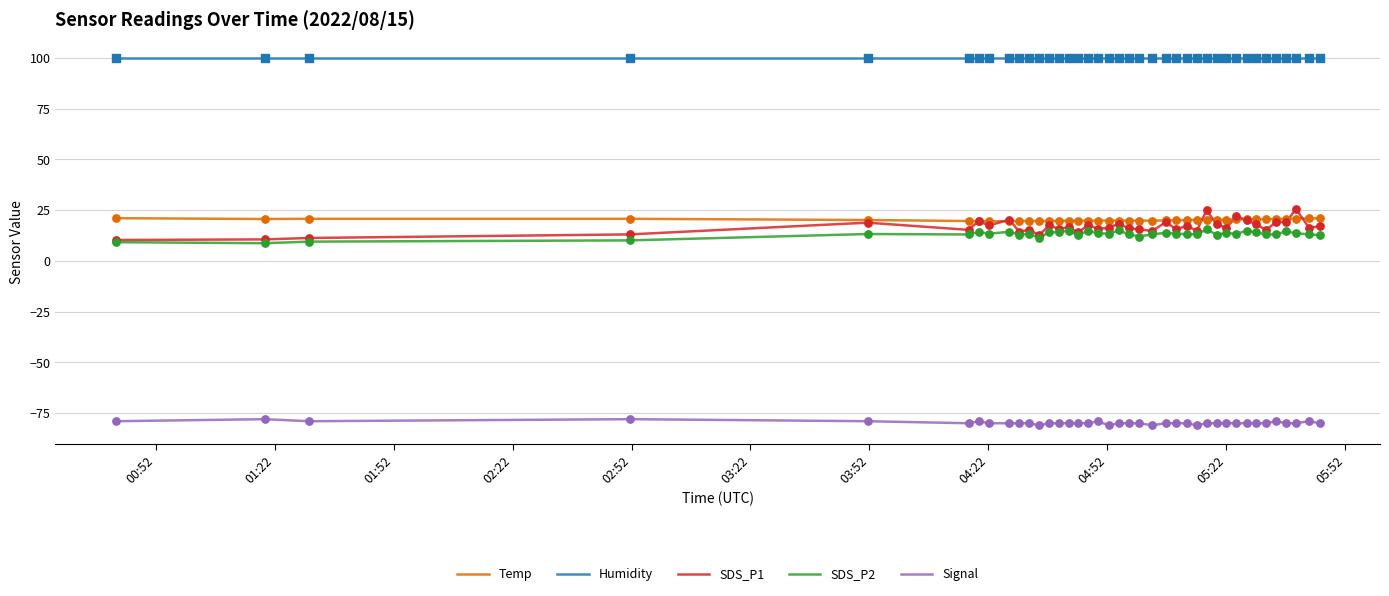

Which series has the largest range (max minus min)?

SDS_P1